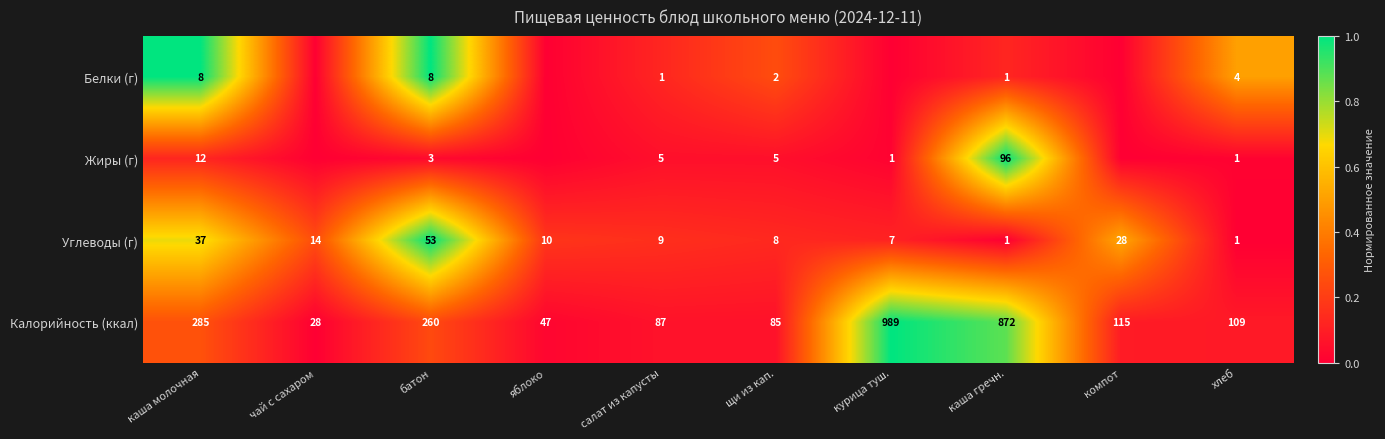

Rank the series at батон from lowest to highest value.

Жиры (г), Белки (г), Углеводы (г), Калорийность (ккал)